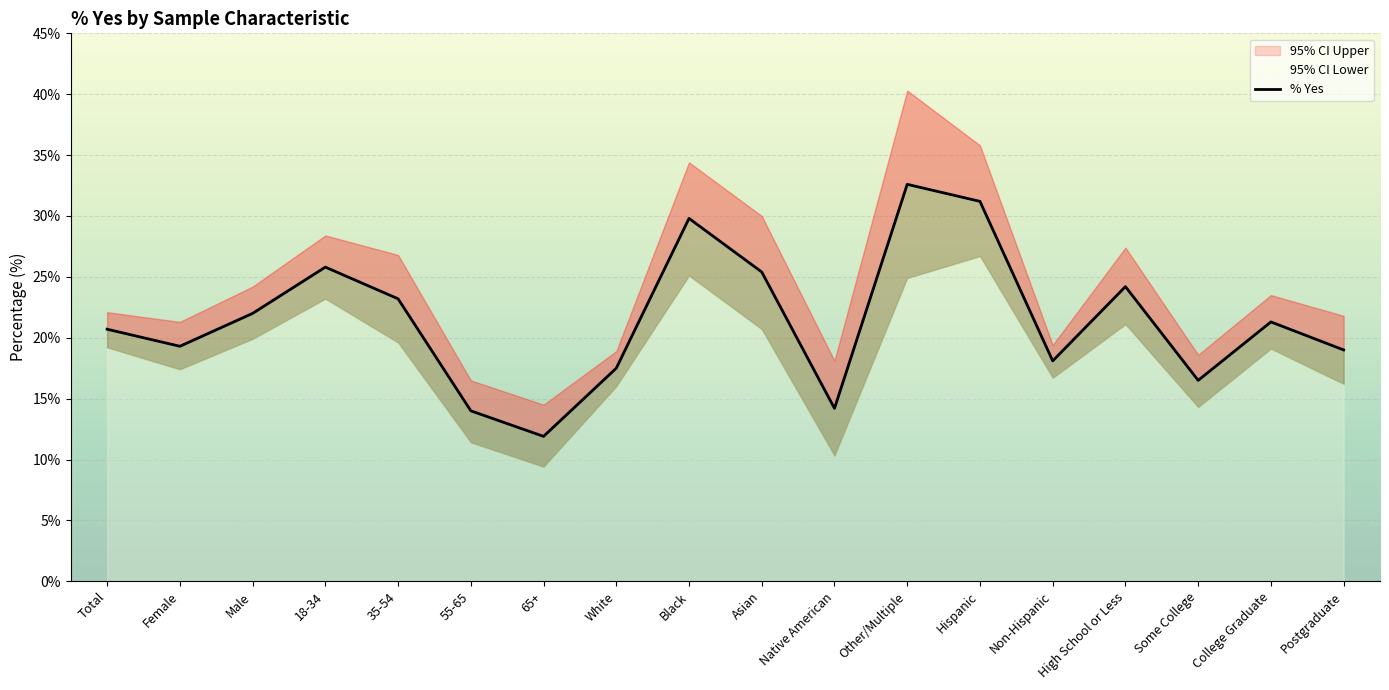

At which category does the data reach its first local valley?

Female